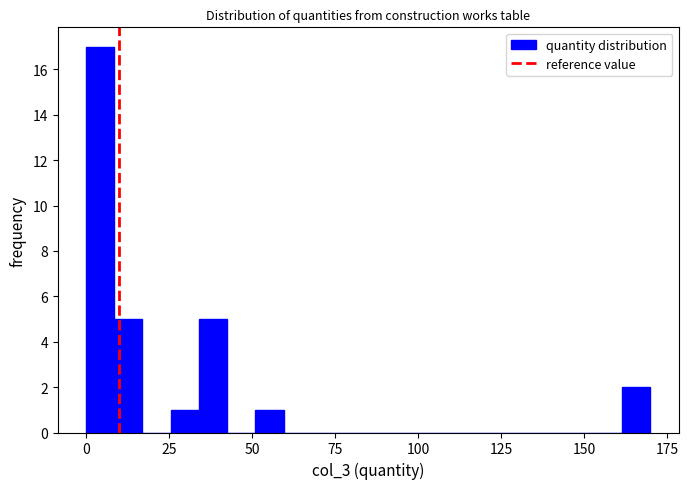

Around what value on the x-axis is the tallest bar? Give the approximate position of its centre, as read against the axis.

5